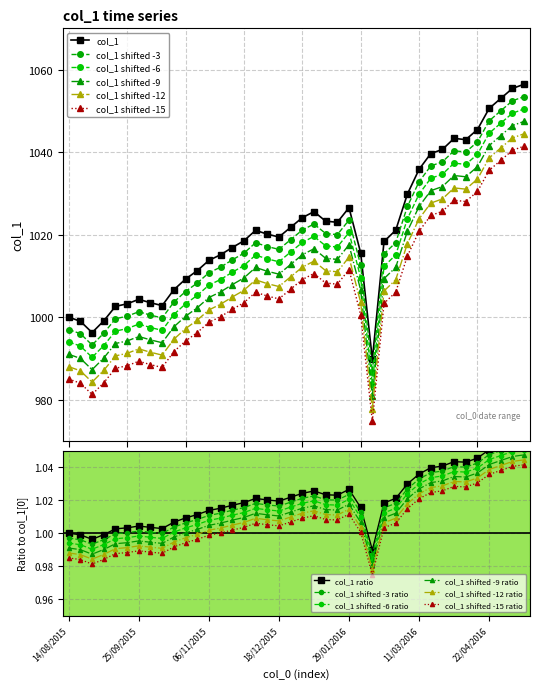

Which label corresponds to the smallest value in the chart?

12/02/2016